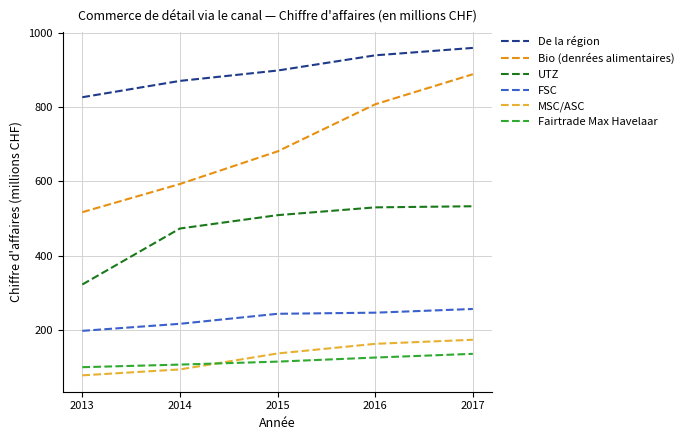

What is the difference between the second highest and second lowest values in the FSC series?

30